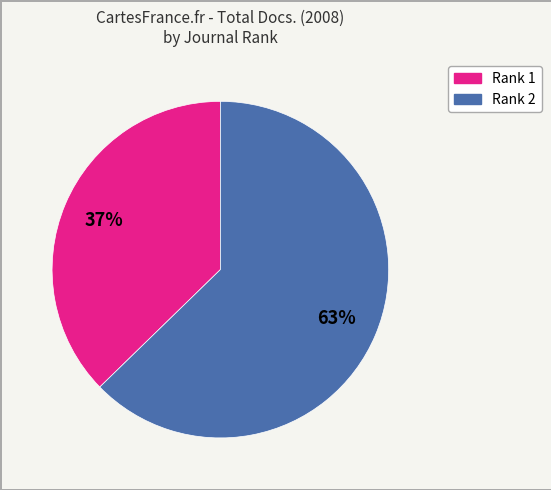

Do Rank 2 and Rank 1 together represent more than half of the pie?

Yes